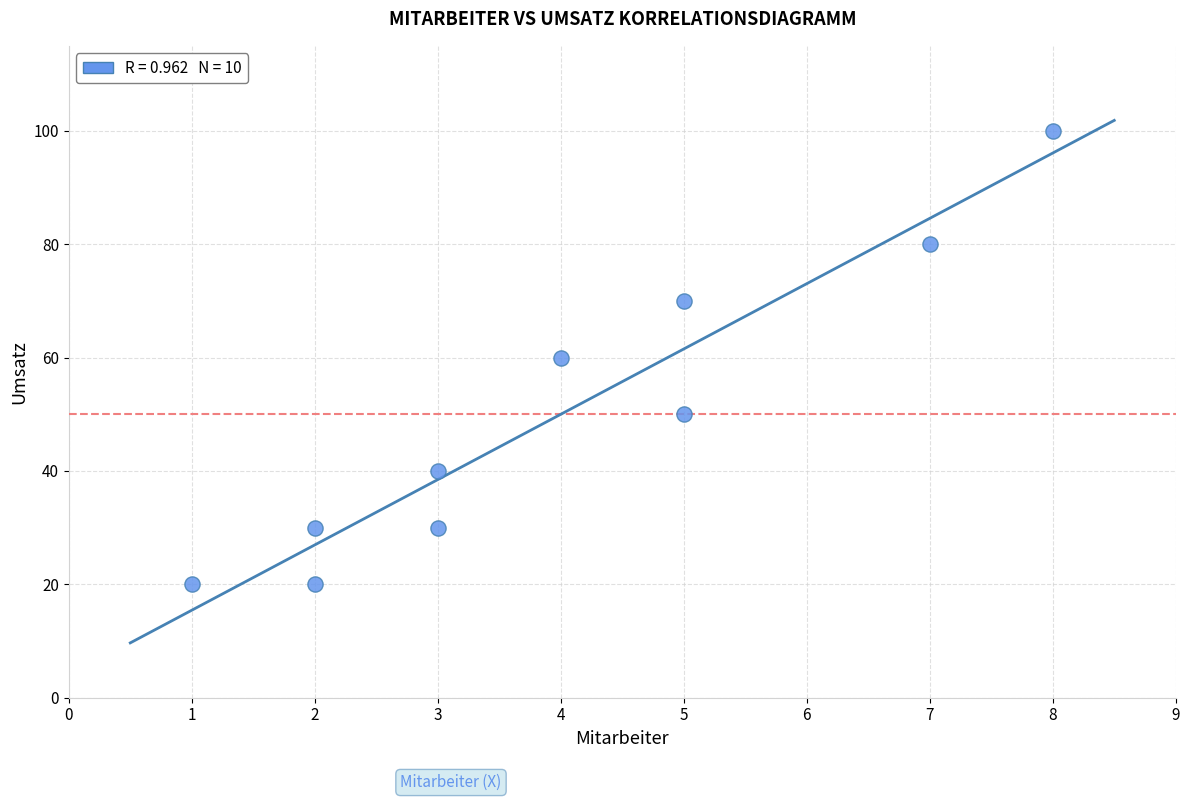

What is the average X value?

4